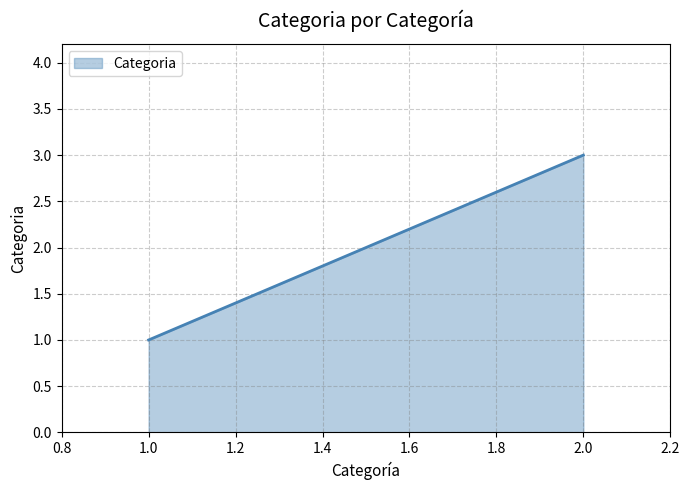

Is it true that the value at 1 is 1?

True